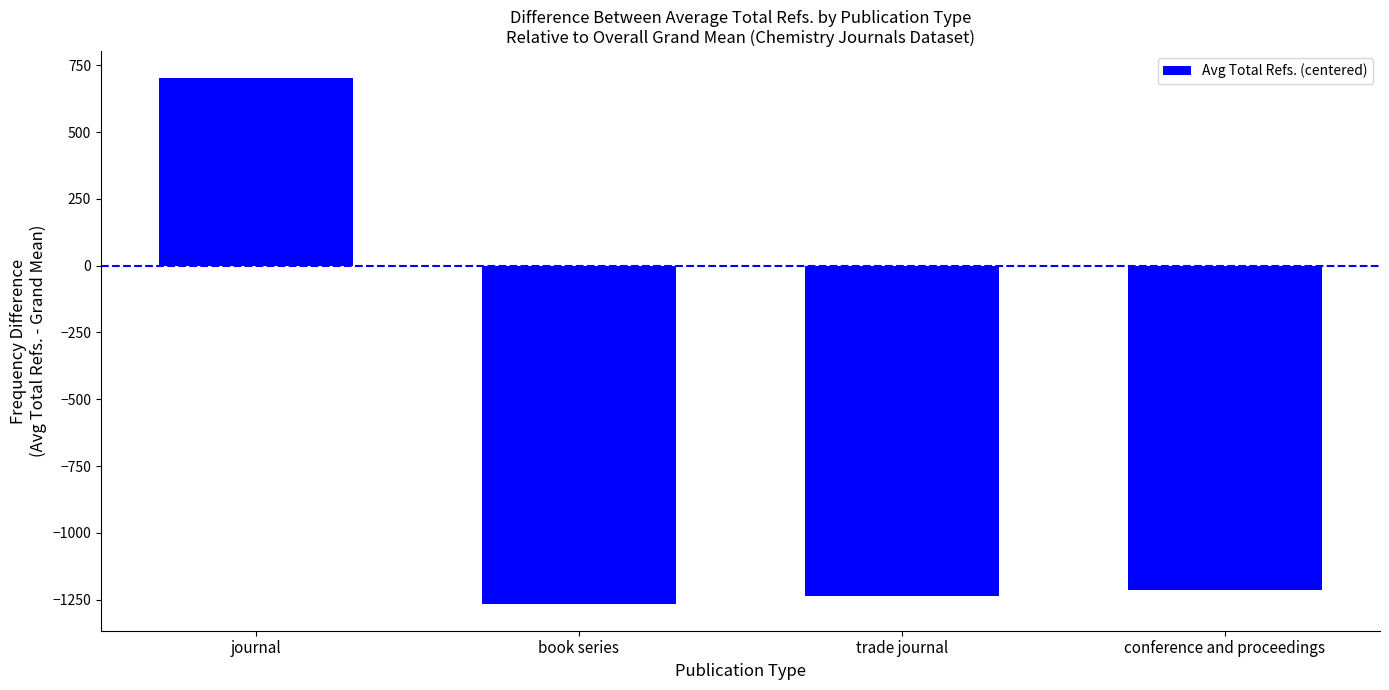

What is the minimum value shown in the chart?

-1267.9